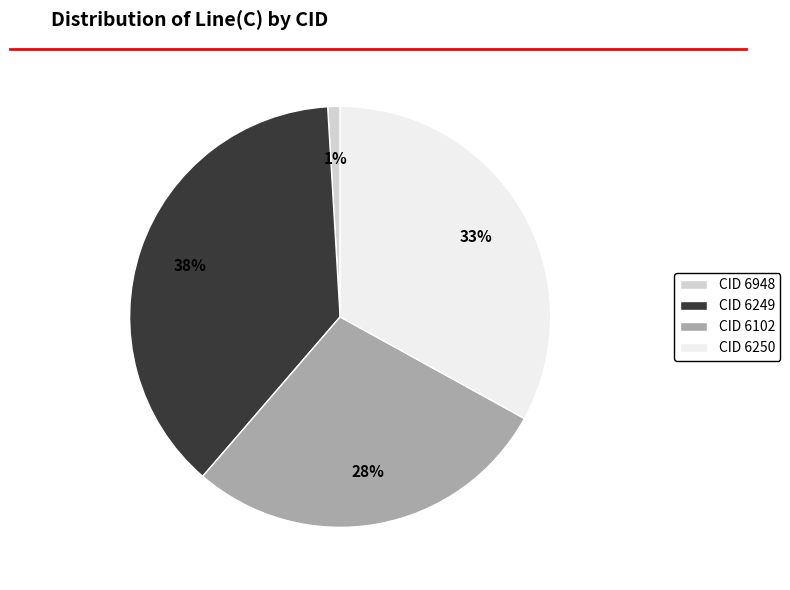

To the nearest percent, what is the average slice percentage?

25%